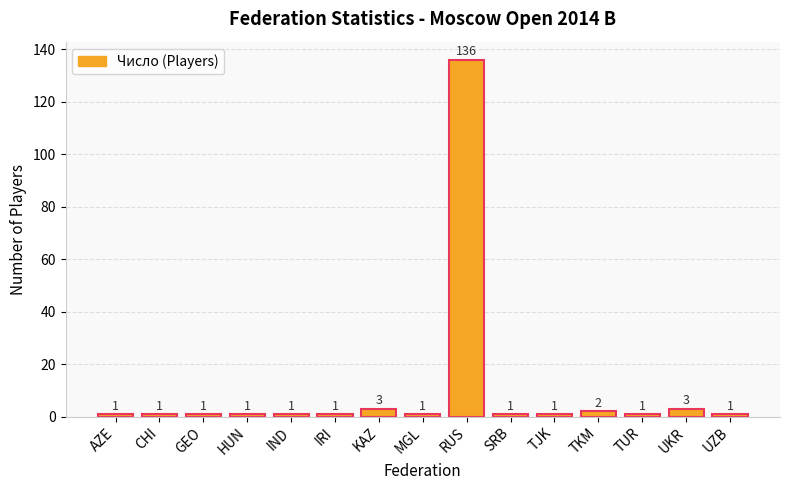

Are the bars grouped side by side (vs. stacked)?

No